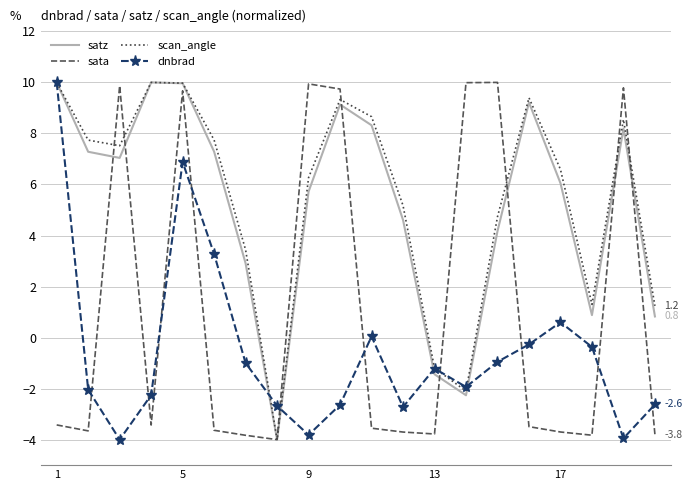

What is the lowest value of the sata series?

-4.0